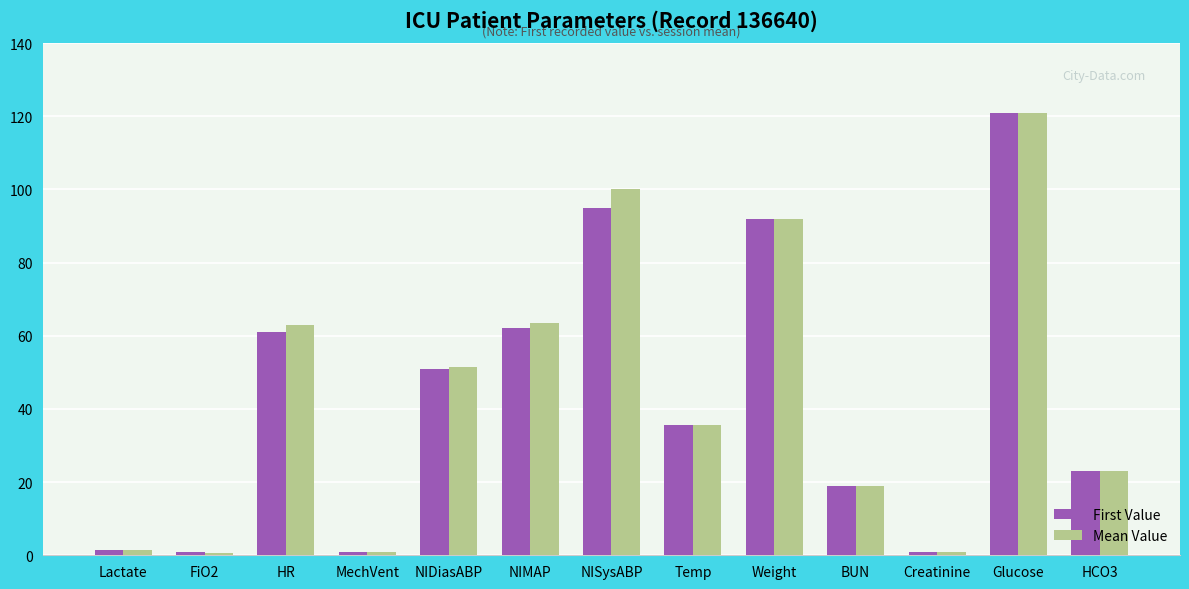

How many data points in First Value are above 35?

7